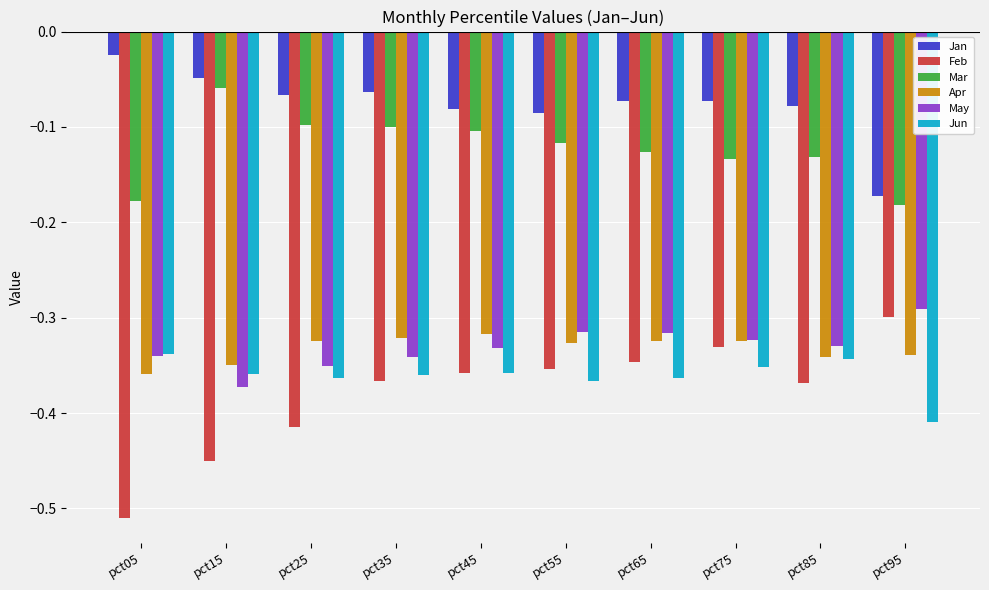

Which series has the widest spread of values?

Feb